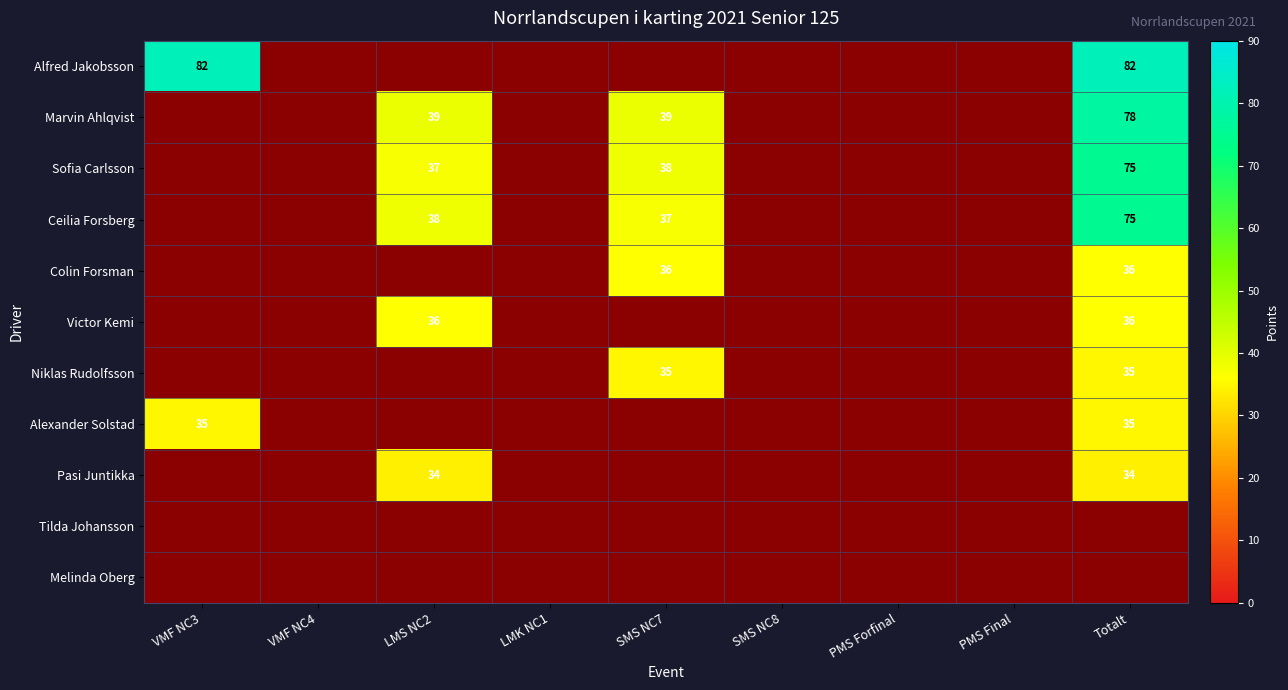

The value of Niklas Rudolfsson at SMS NC7 is 17. True or false?

False